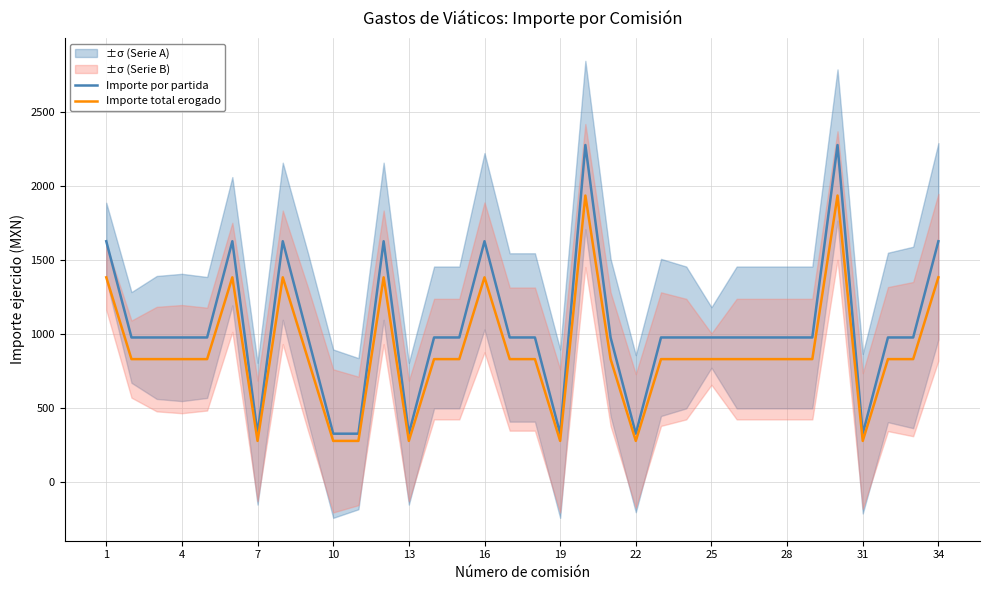

Is it true that Importe por partida equals 1588.8 at 28?

False